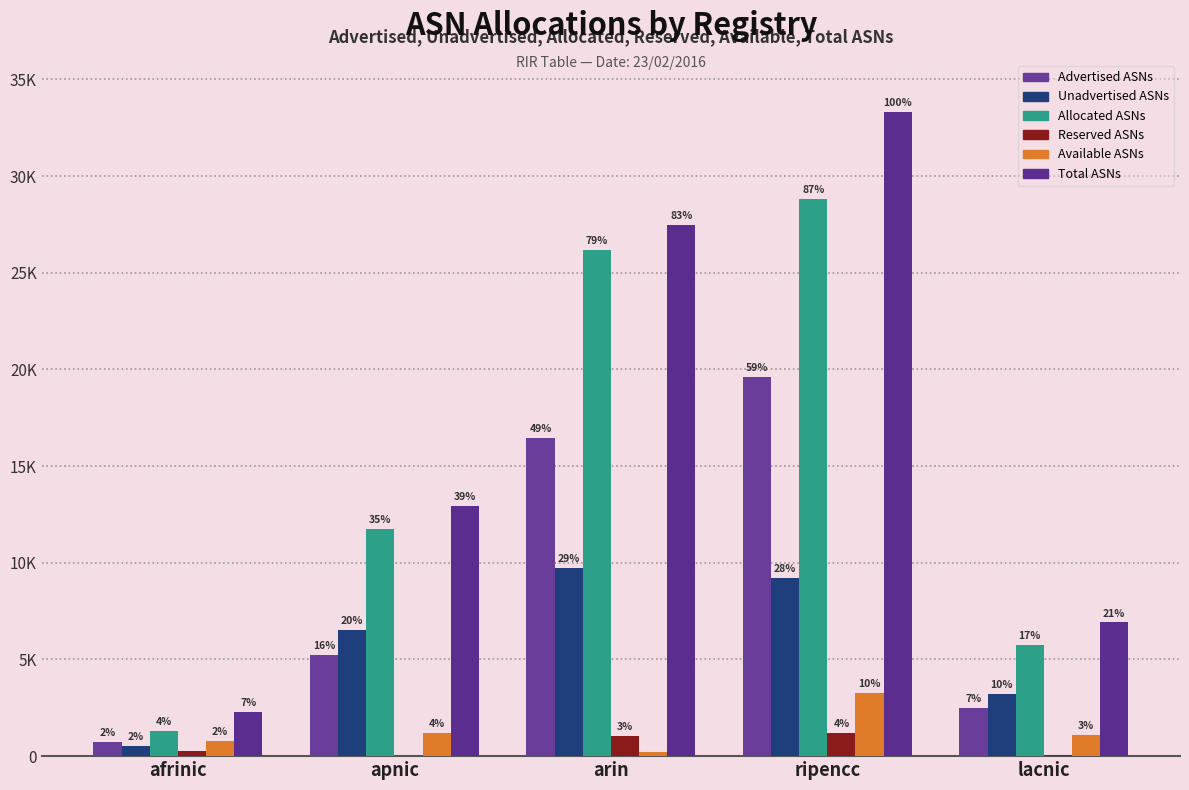

What is the spread (max minus min) of values at afrinic?

2062